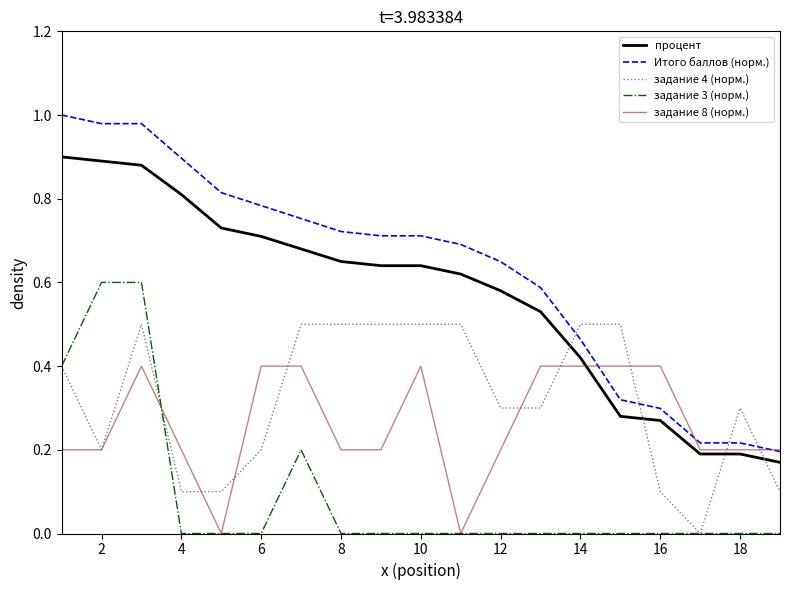

Which series has the largest total across all categories?

Итого баллов (норм.)